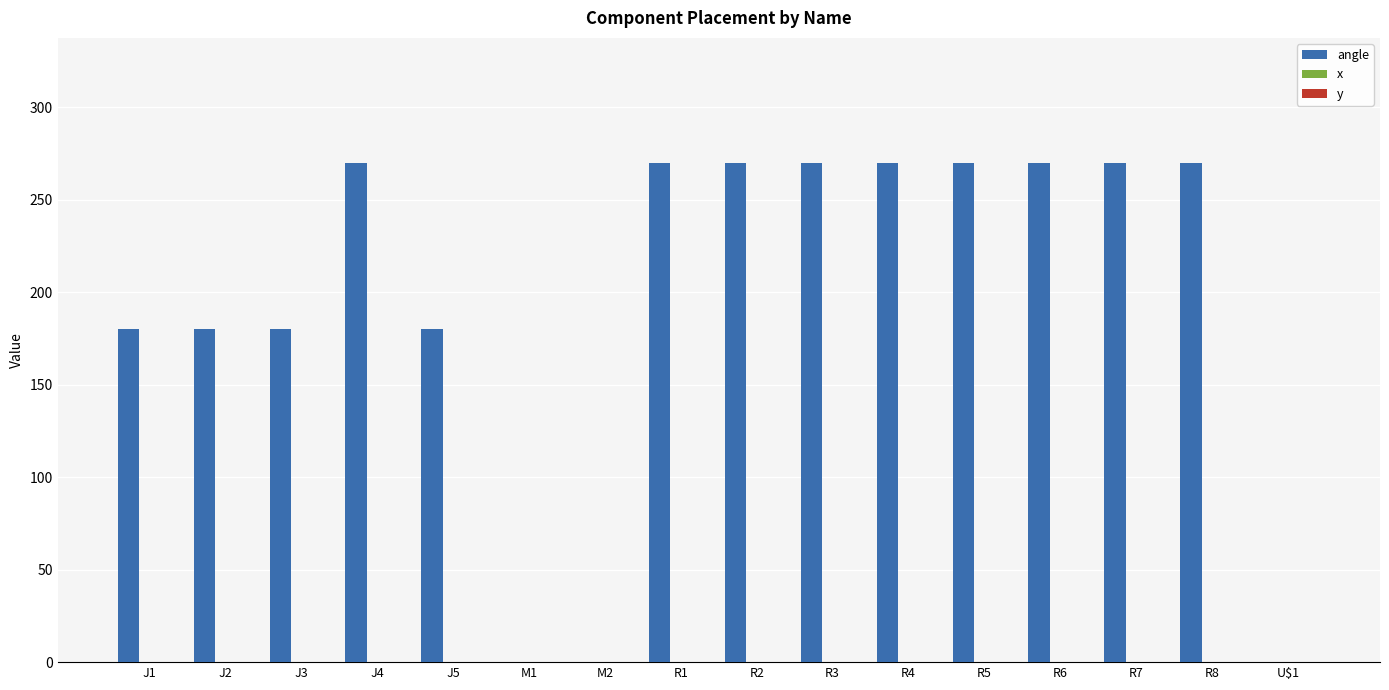

What is the greatest value displayed?

270